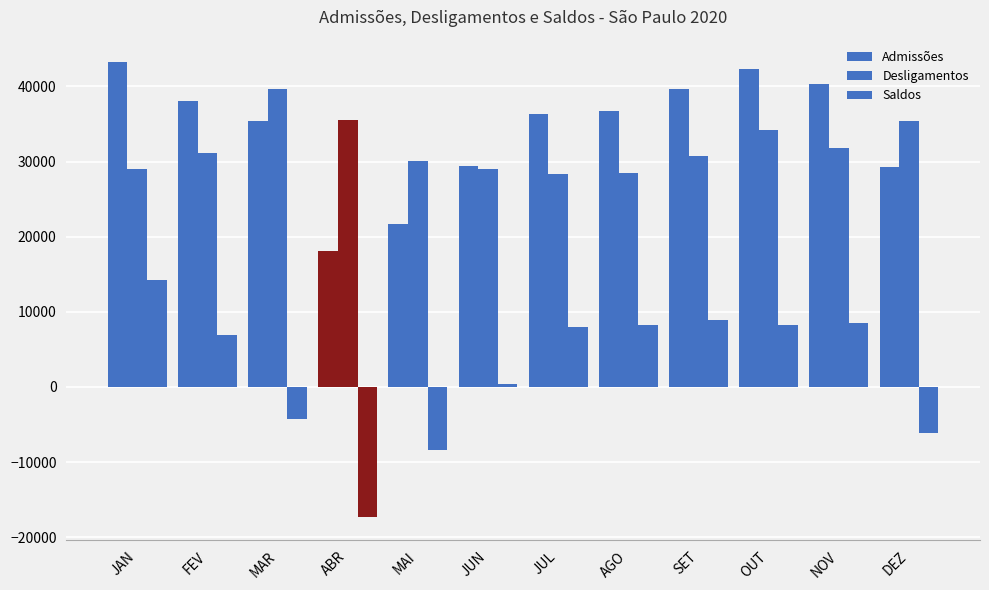

What value does the Admissões series have at FEV, to the nearest 100?

38100